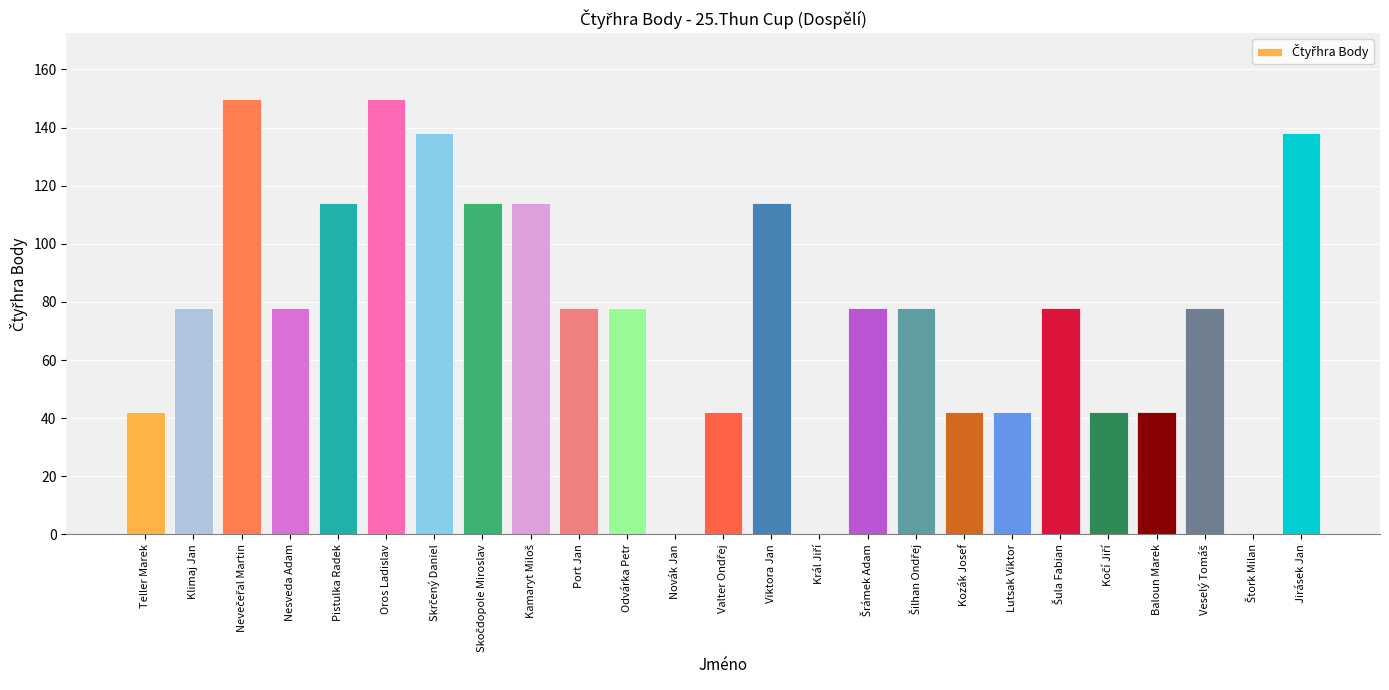

What is the approximate value at Baloun Marek?

42